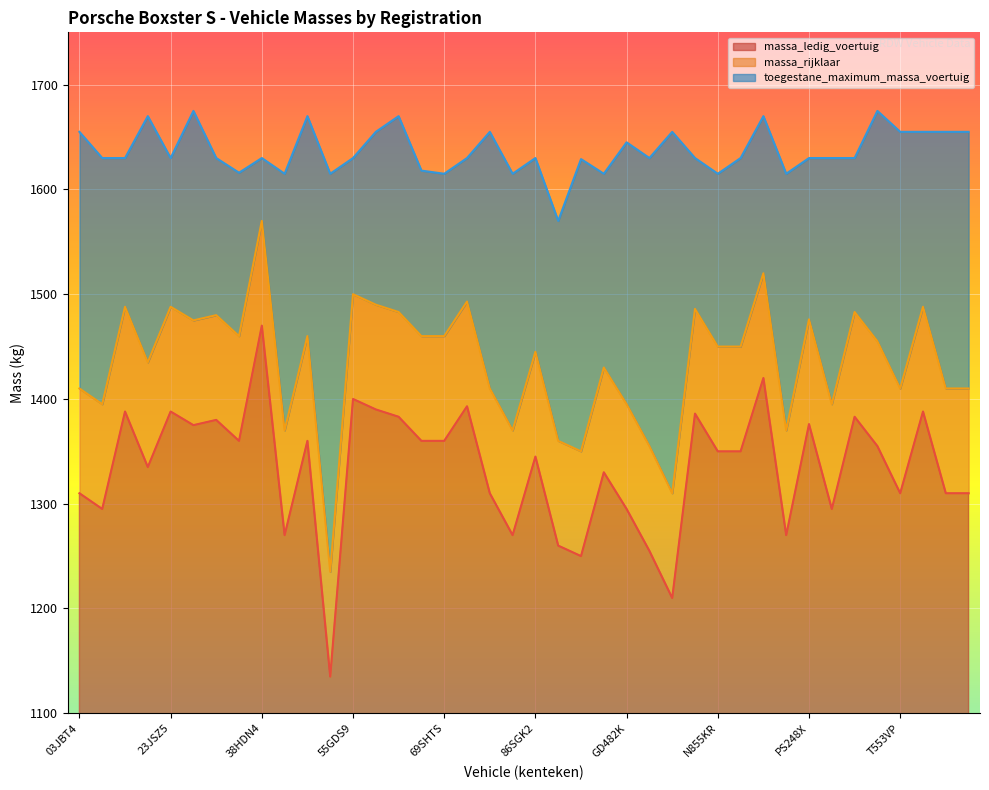

What is the label of the 34th point from the right?

35KNH8